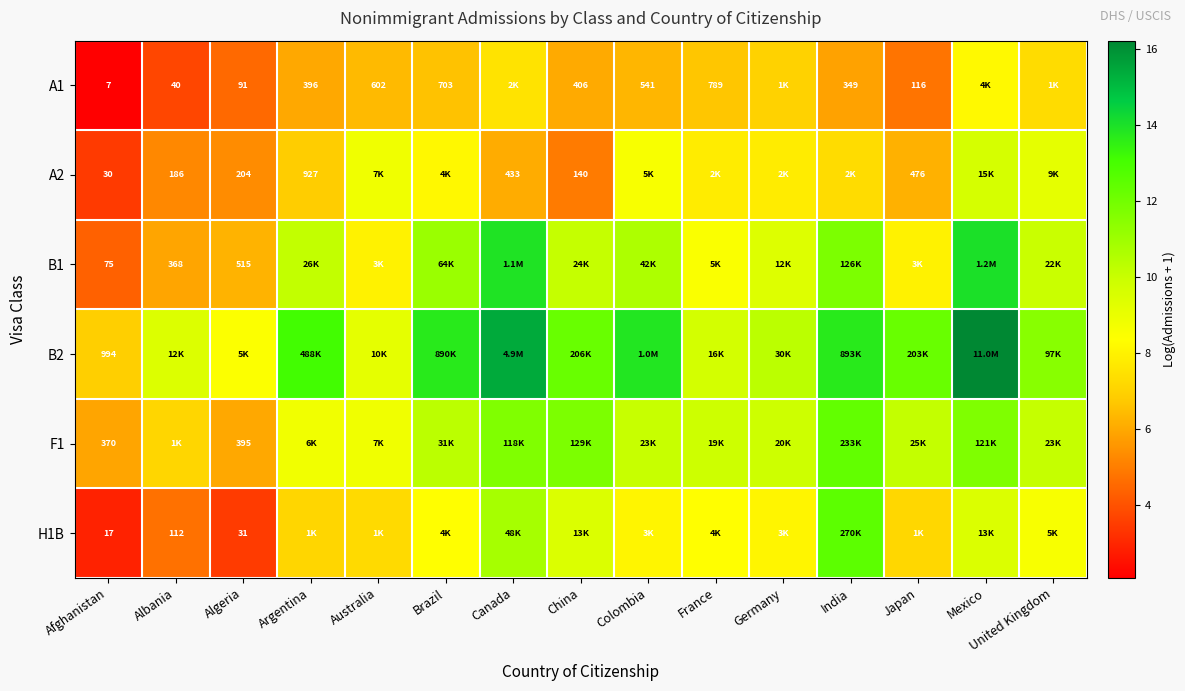

The A2 series shows 4.9 at China. True or false?

True